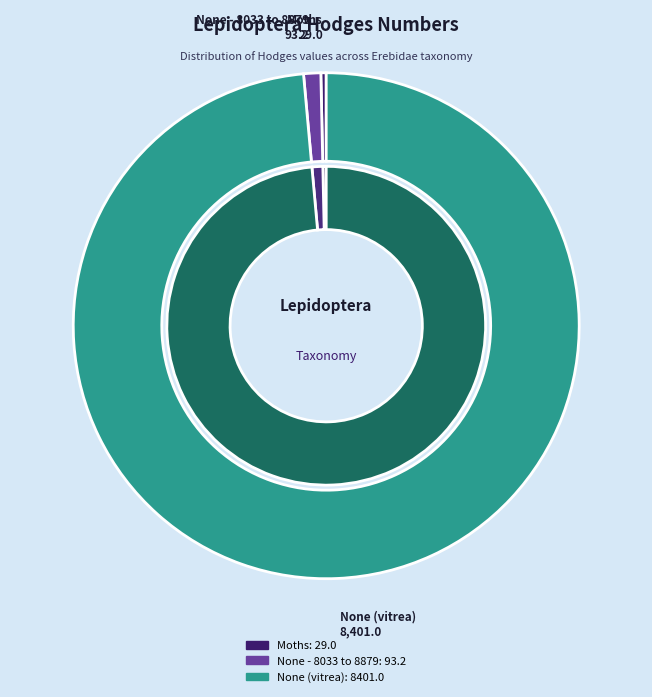

True or false: None - 8033 to 8879 accounts for 7% of the total.

False